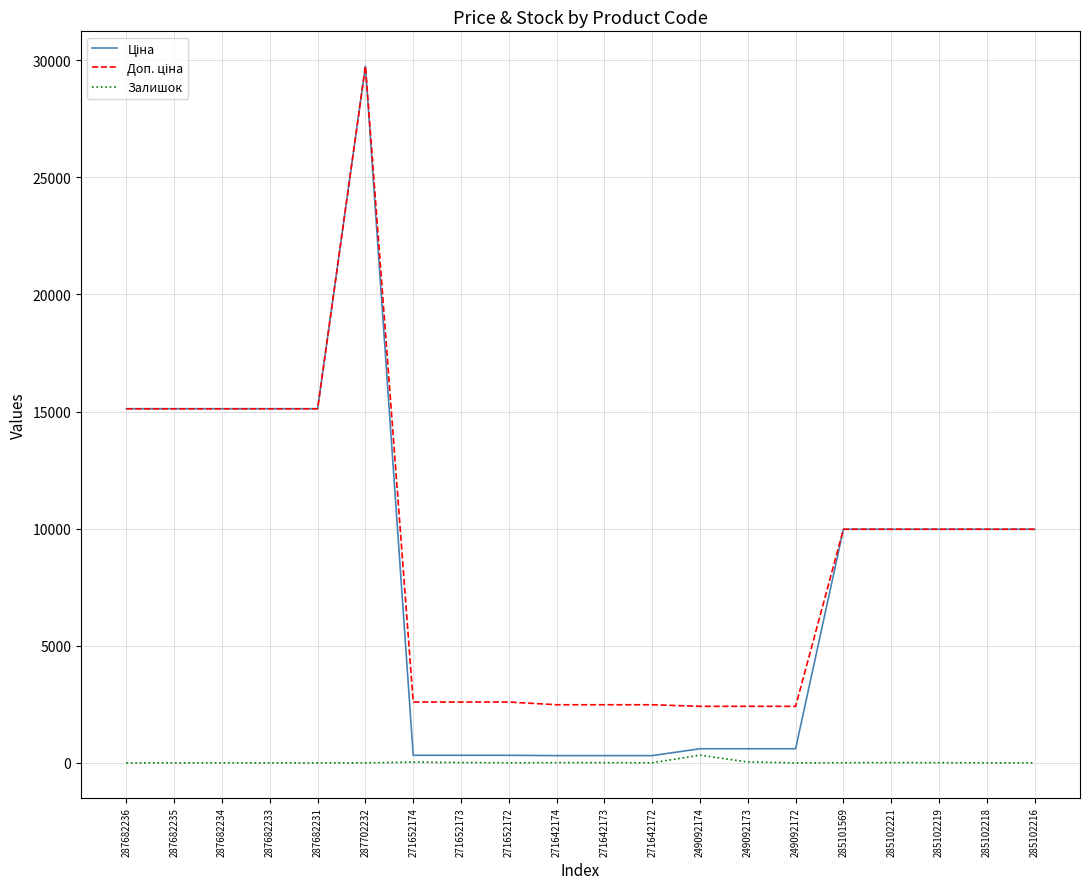

At which category is the sum across all series the highest?

287702232